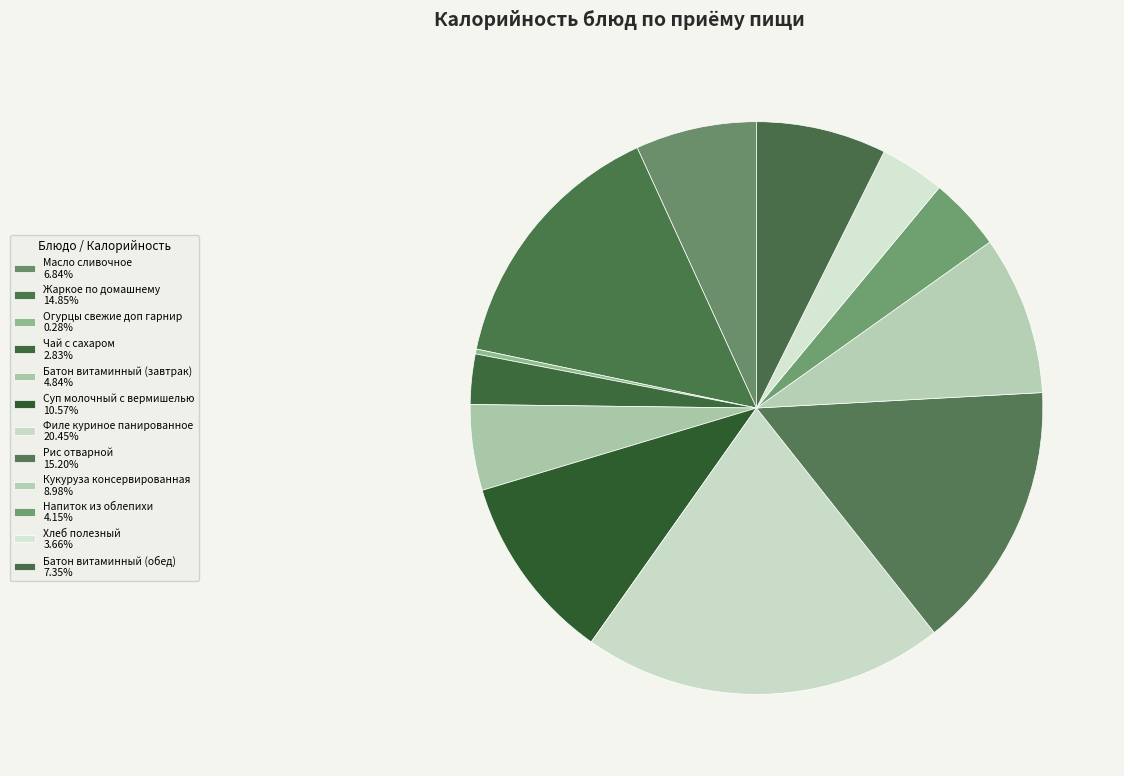

Which category has the smallest portion of the pie?

Огурцы свежие доп гарнир